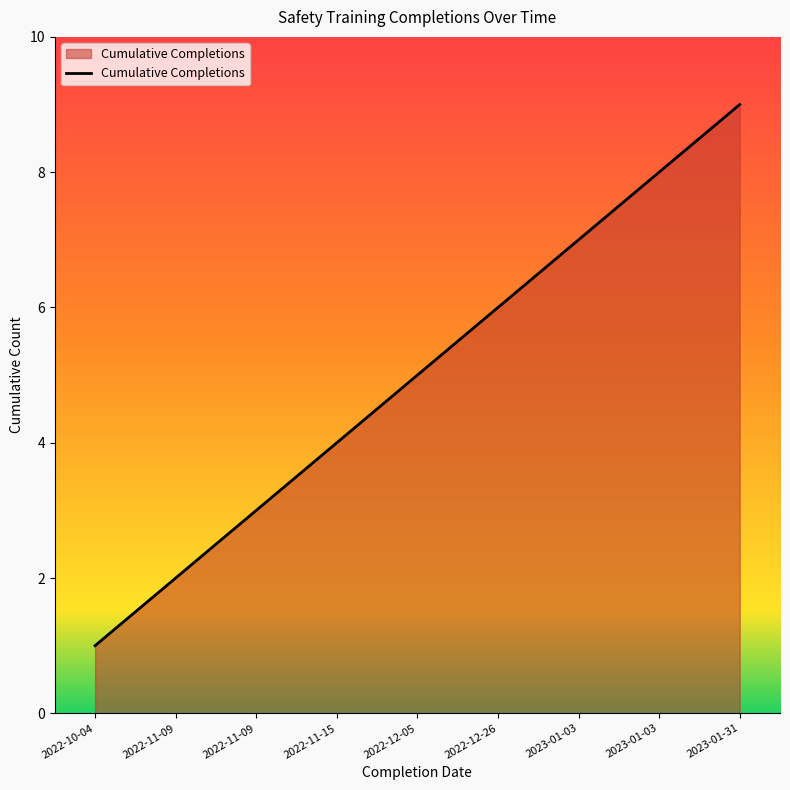

The chart shows a value of 8 at 2023-01-03. True or false?

True